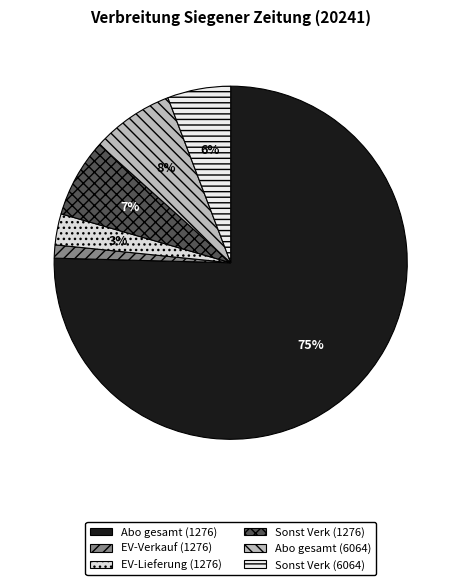

True or false: EV-Verkauf (1276) accounts for 1% of the total.

True